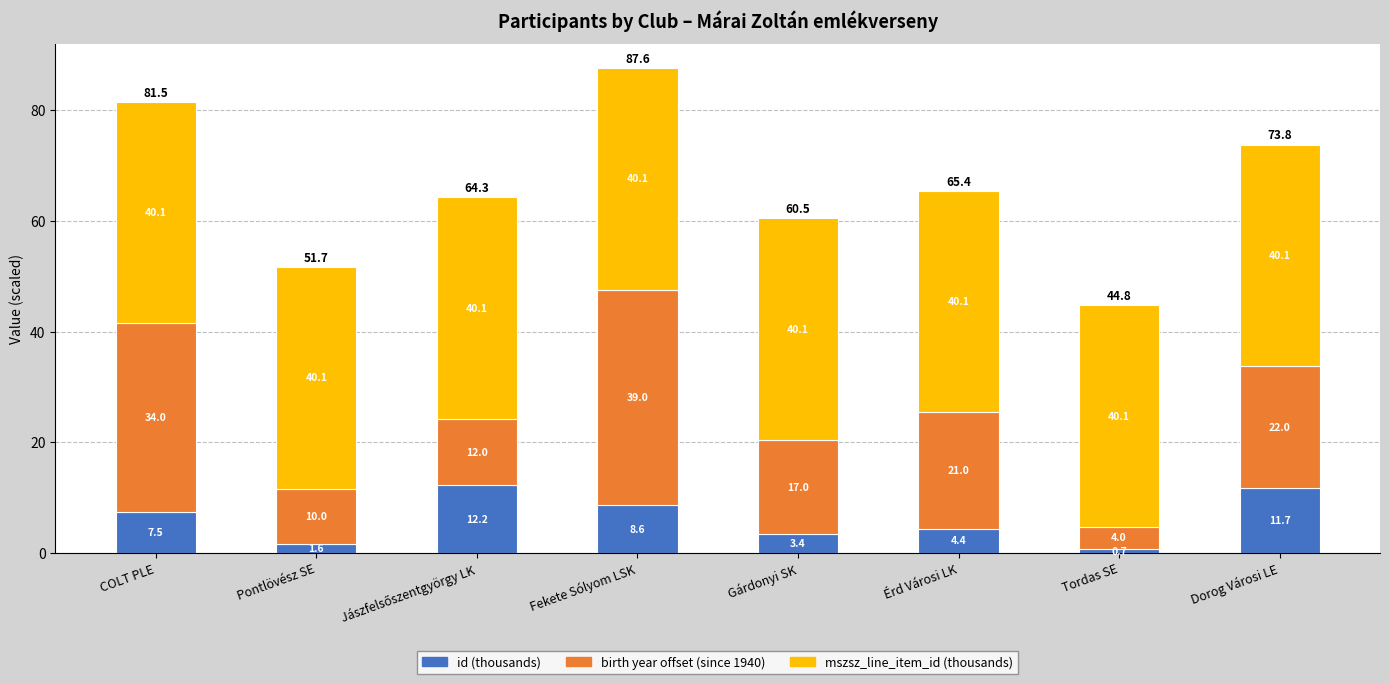

What is the minimum value for id (thousands)?

0.7